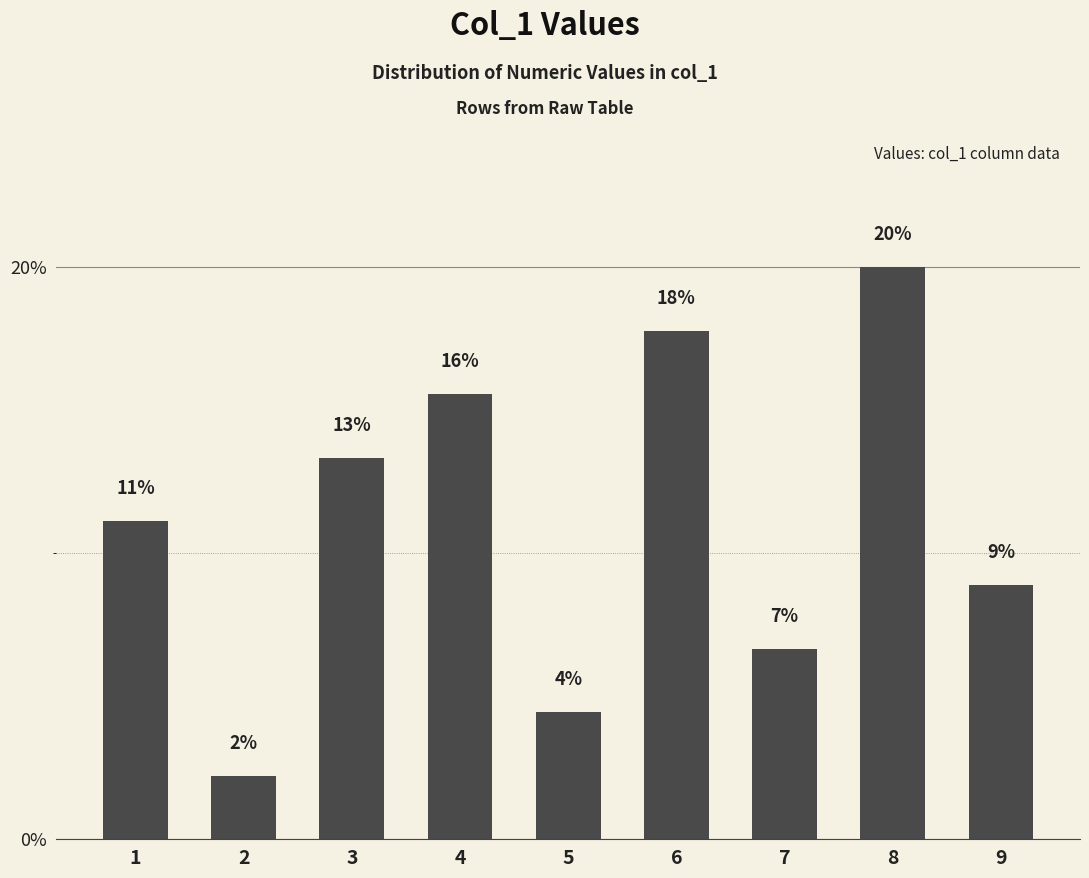

What is the approximate value at 7?

6.7